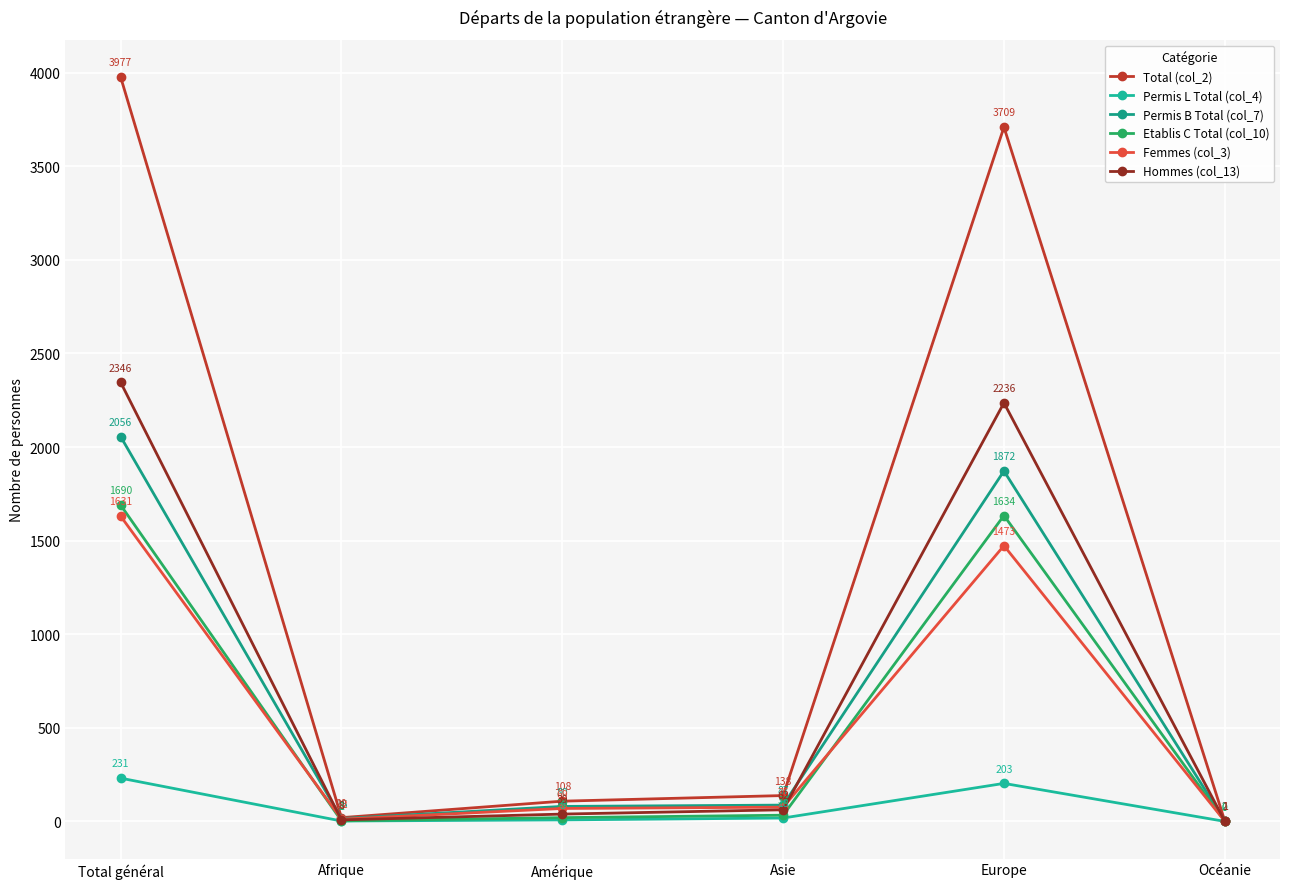

List the series in order of their peak value, lowest first.

Permis L Total (col_4), Femmes (col_3), Etablis C Total (col_10), Permis B Total (col_7), Hommes (col_13), Total (col_2)